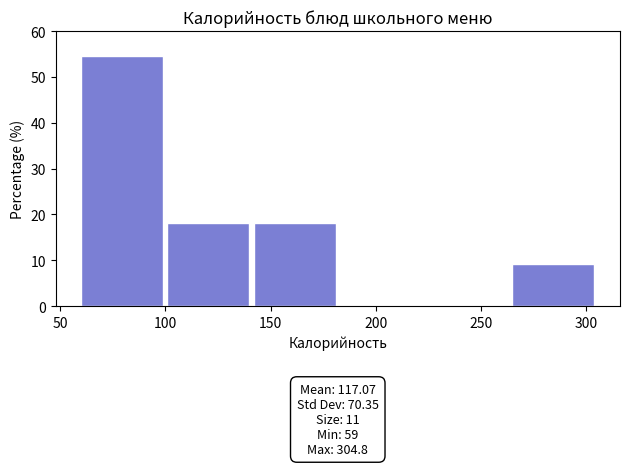

Which range on the x-axis has the tallest bar?

60 to 100